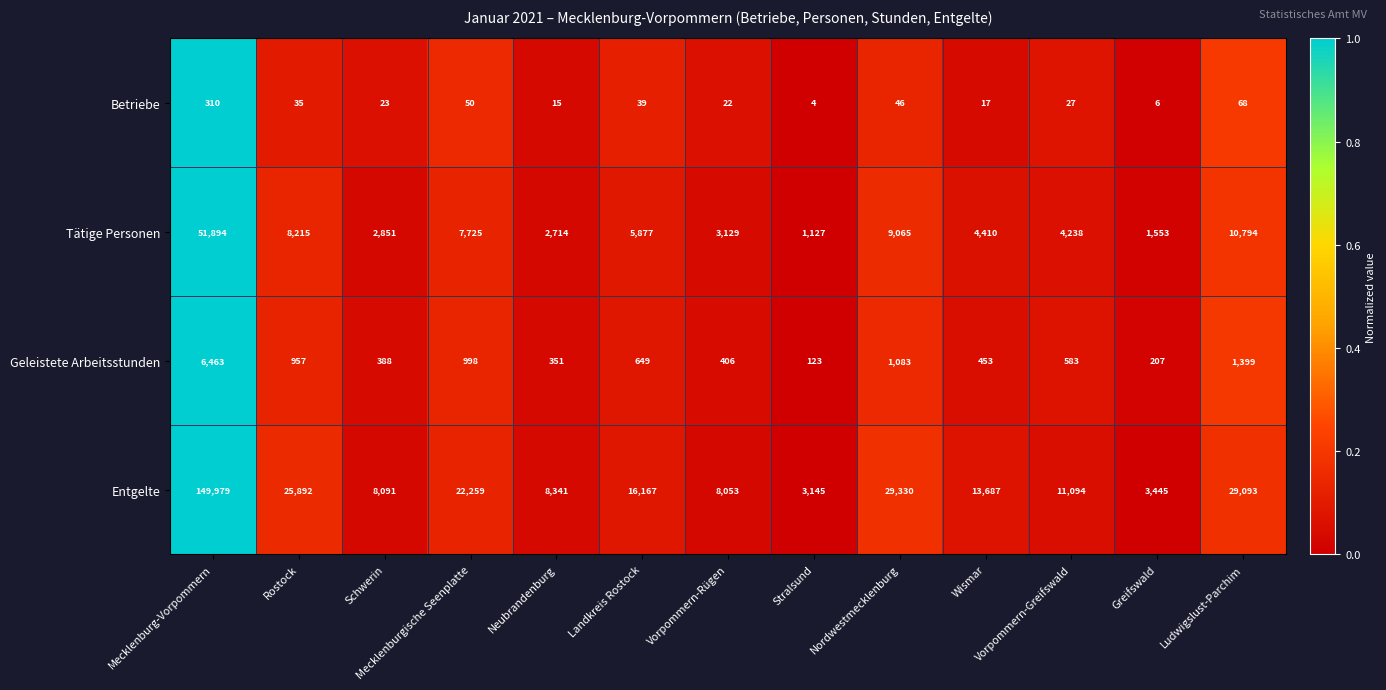

What is the maximum value shown in the chart?

149979